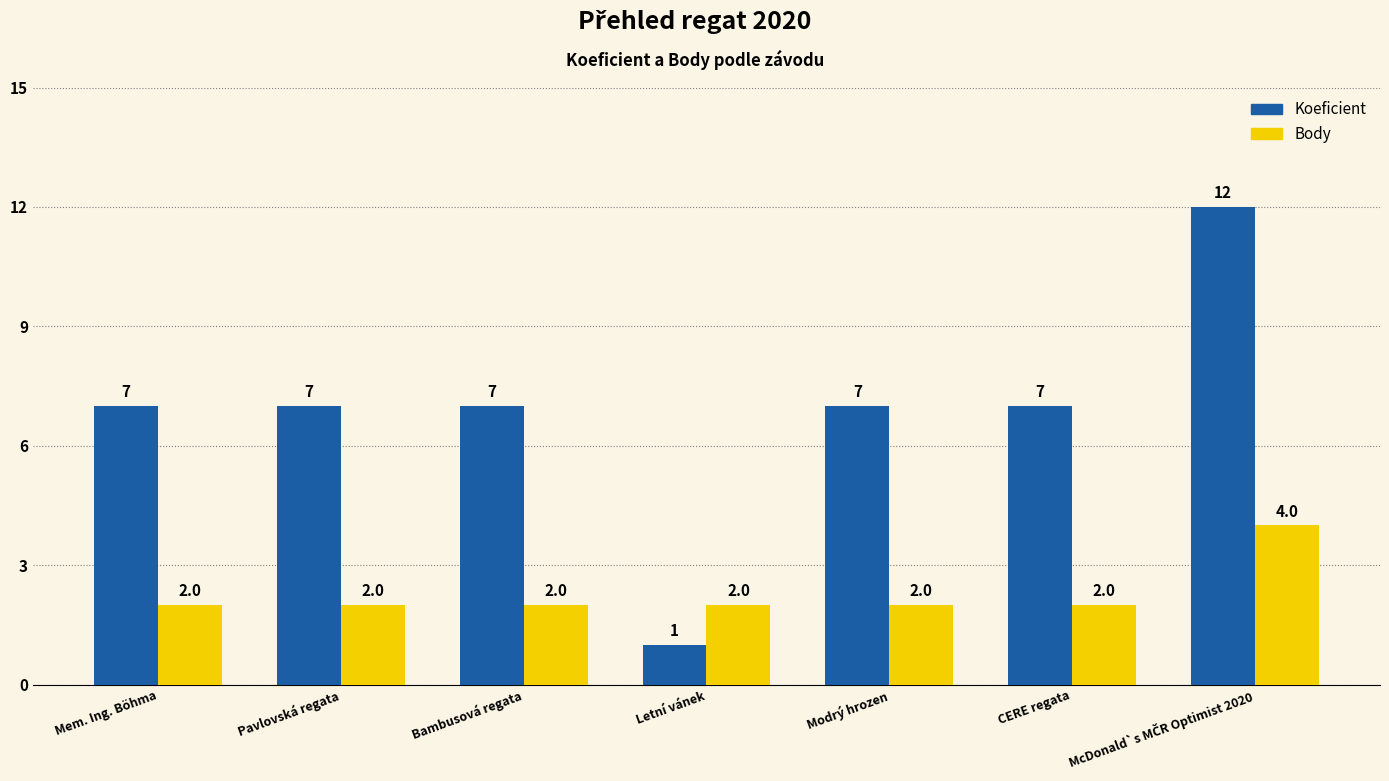

Reading left to right, transcribe all the data shown in this chart.

Koeficient: 7	7	7	1	7	7	12
Body: 2	2	2	2	2	2	4